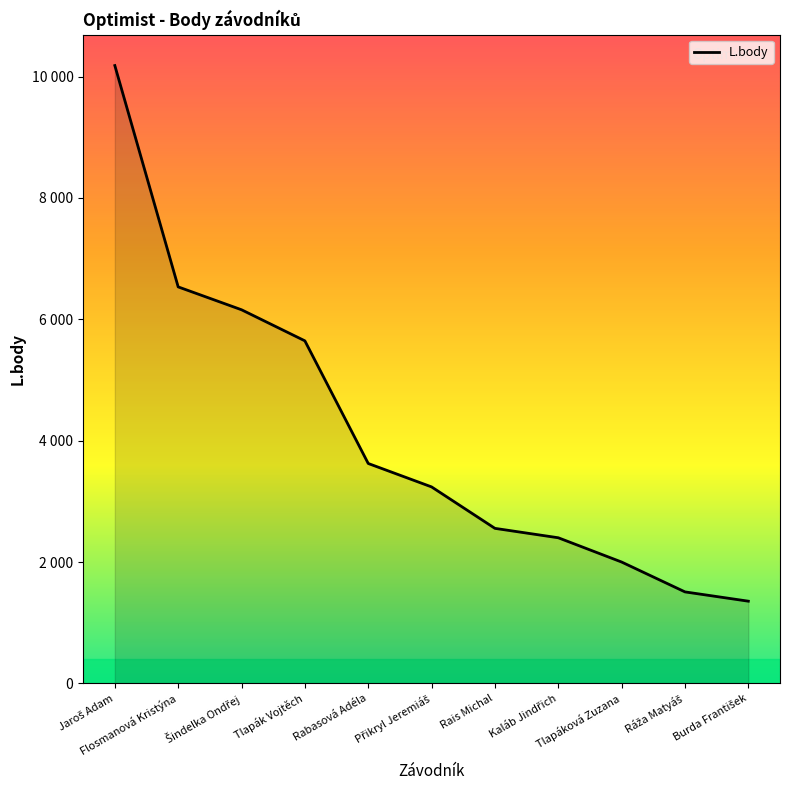

True or false: the data has more than 1 interior local peaks.

False